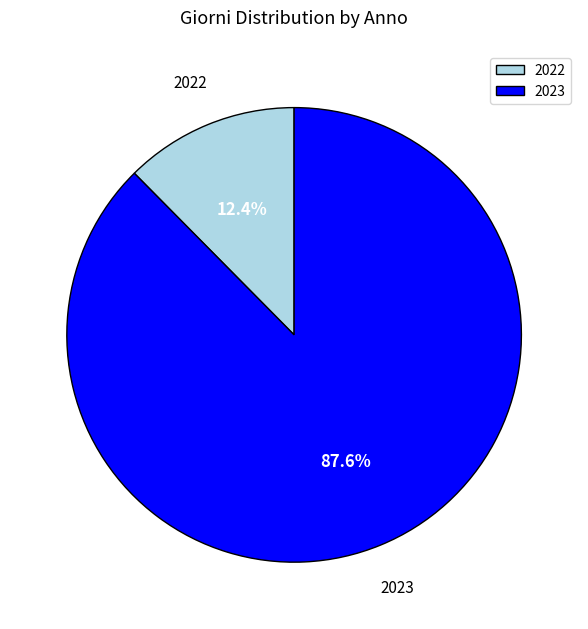

Which category has the smallest portion of the pie?

2022